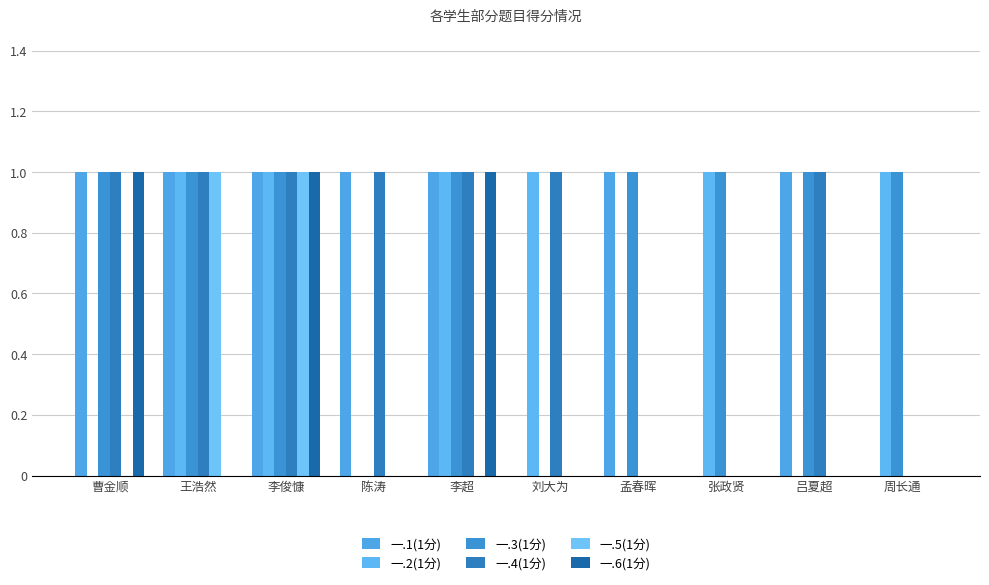

Which series has the widest spread of values?

一.1(1分)